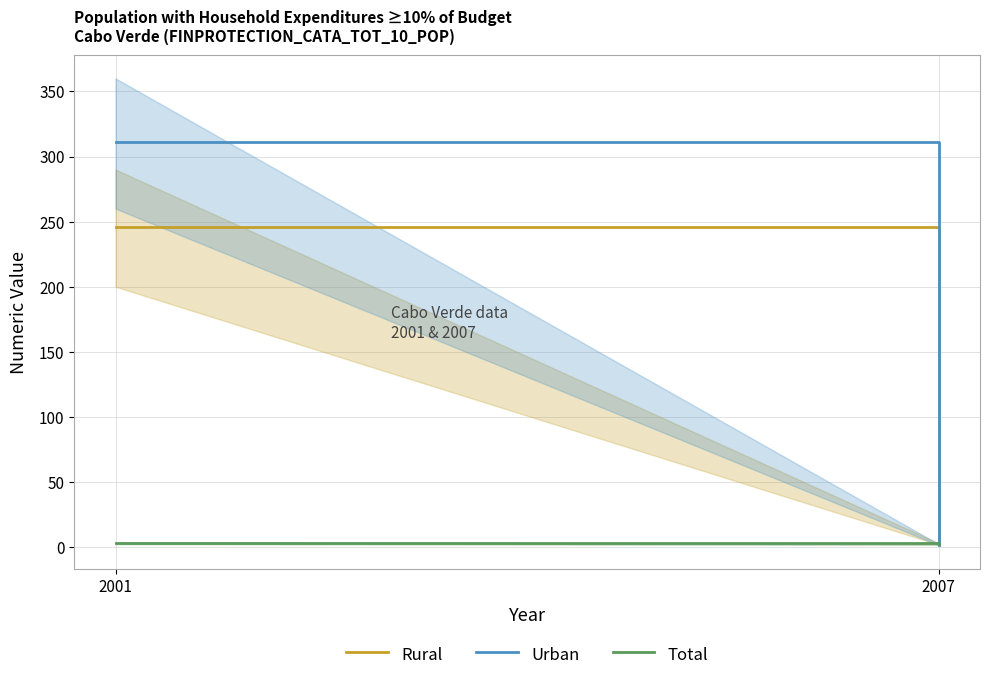

Which category has the highest value in the Urban series?

2001